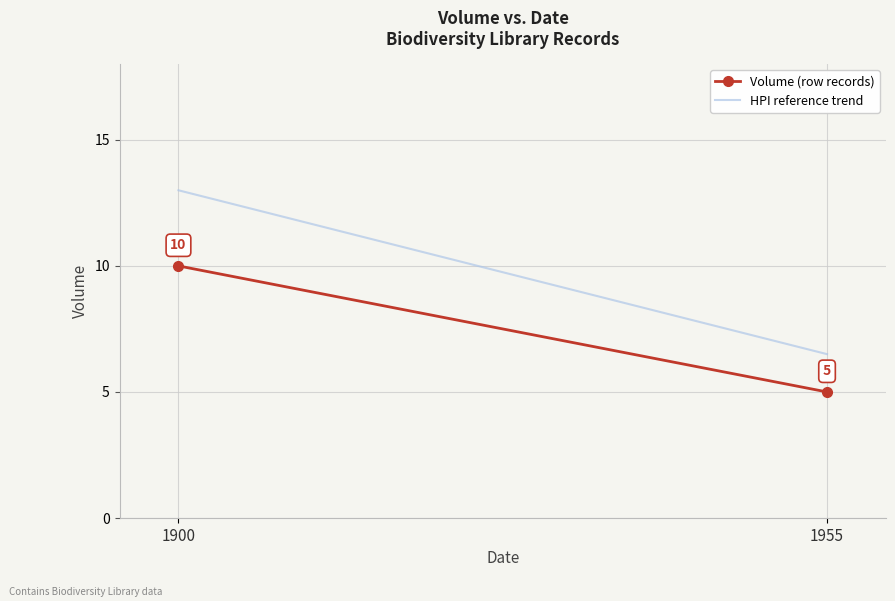

At which category is the sum across all series the highest?

1900